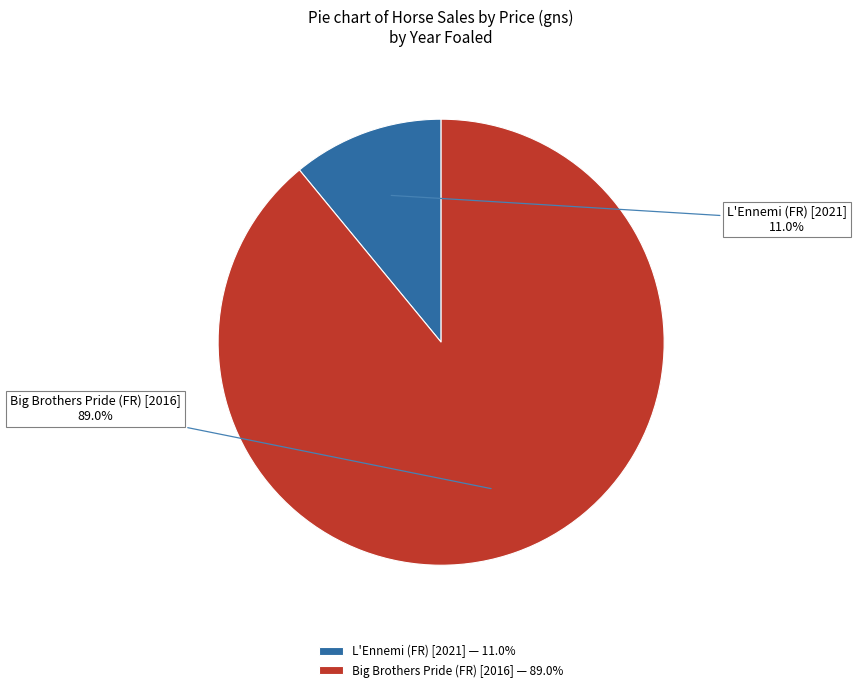

Is L'Ennemi (FR) [2021] — 11.0% the majority of the pie?

No